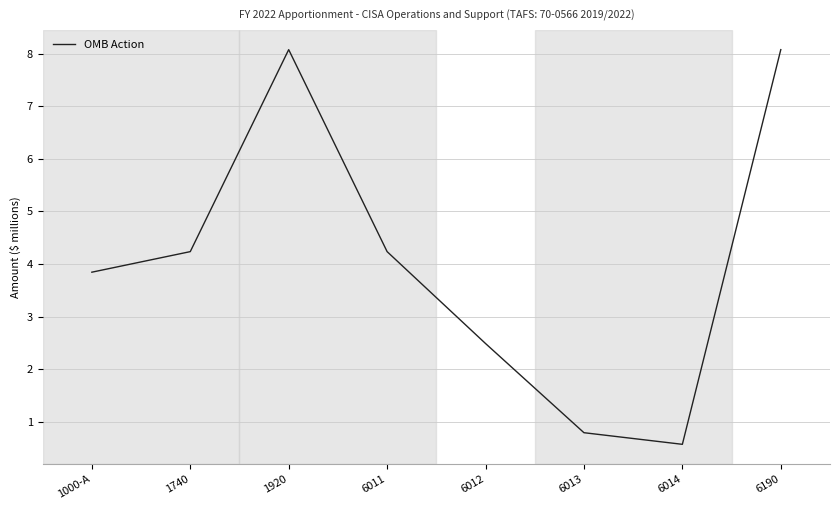

At which category does the chart reach its minimum across all series?

6014